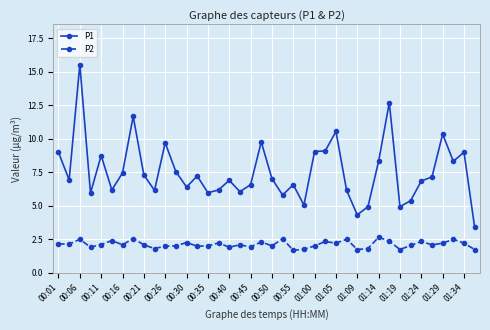

Count the number of data series in this chart.

2